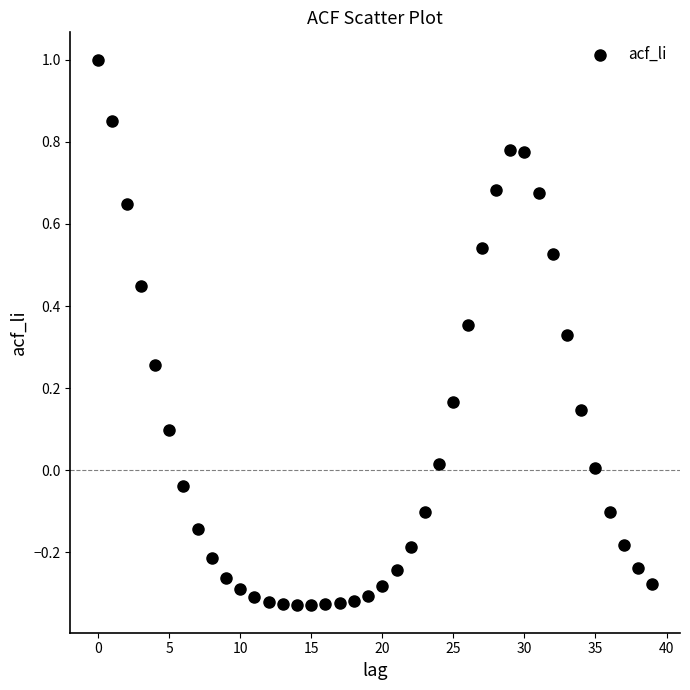

What is the range of Y values (max minus min)?

1.3